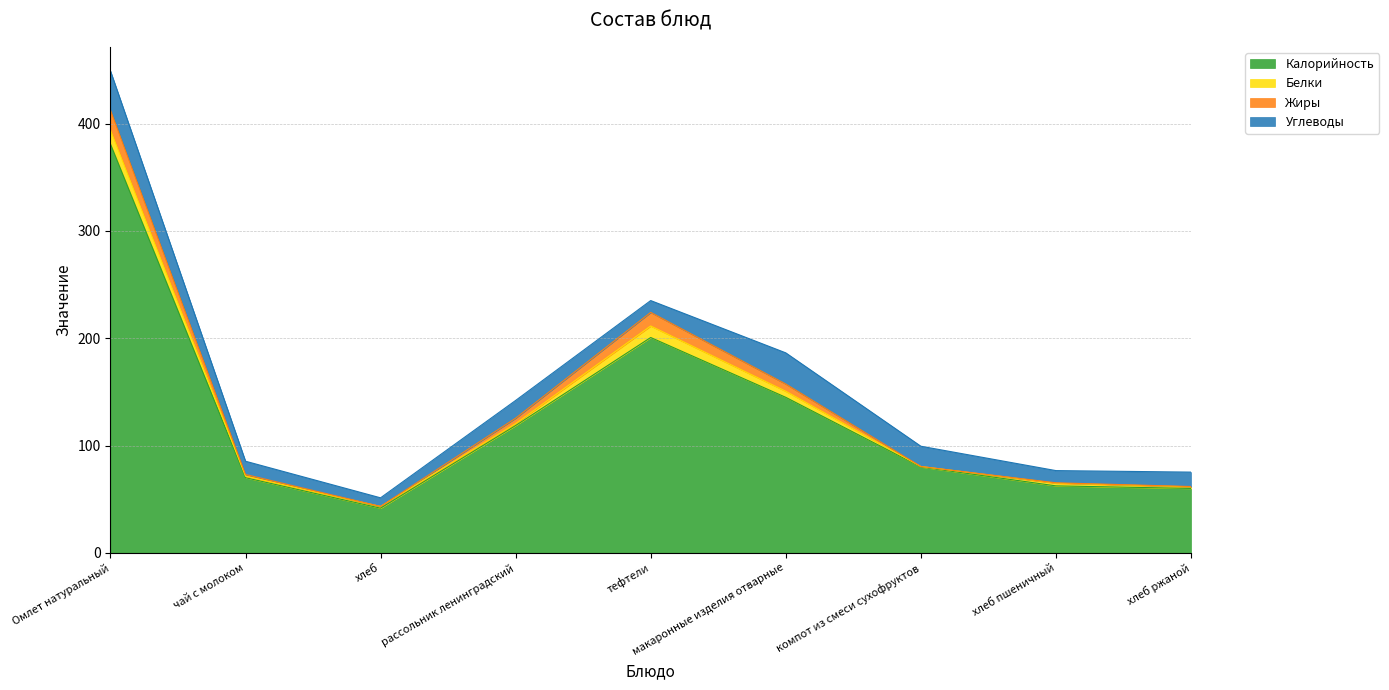

Which series changed the most between чай с молоком and хлеб ржаной?

Калорийность